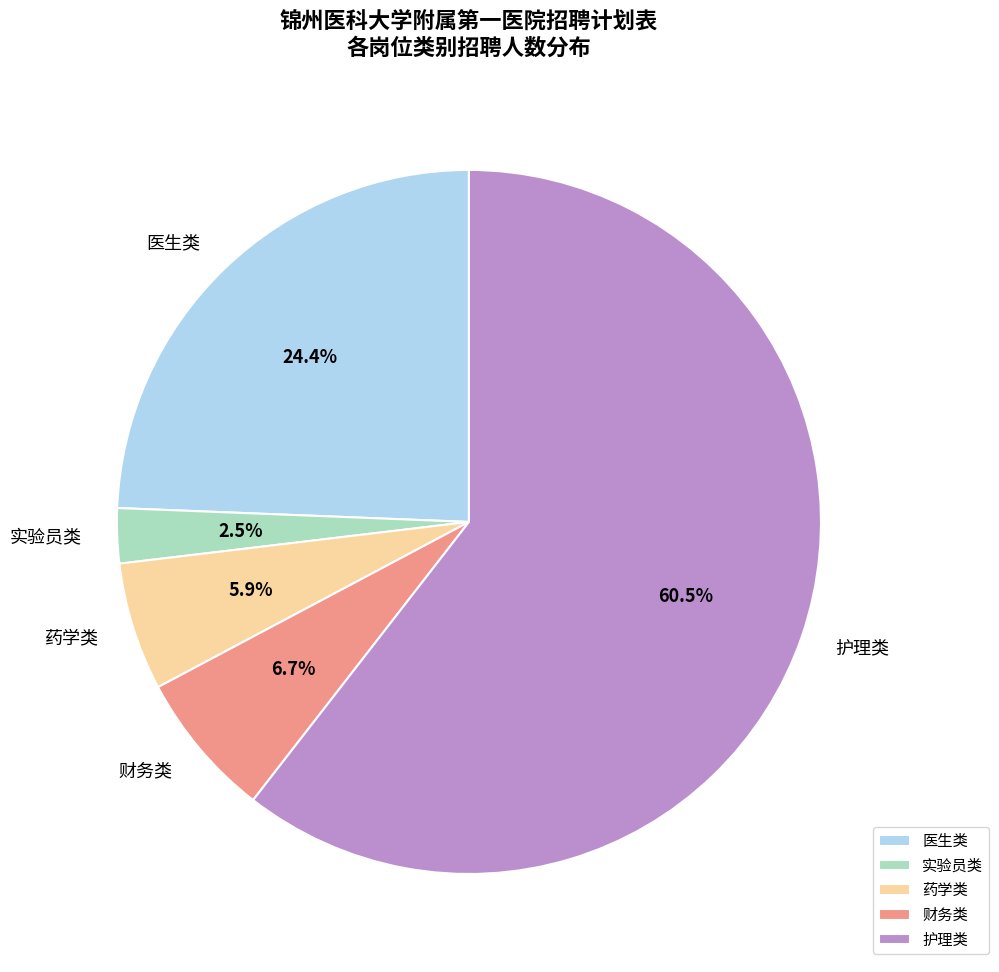

Which slice represents more than half of the pie?

护理类